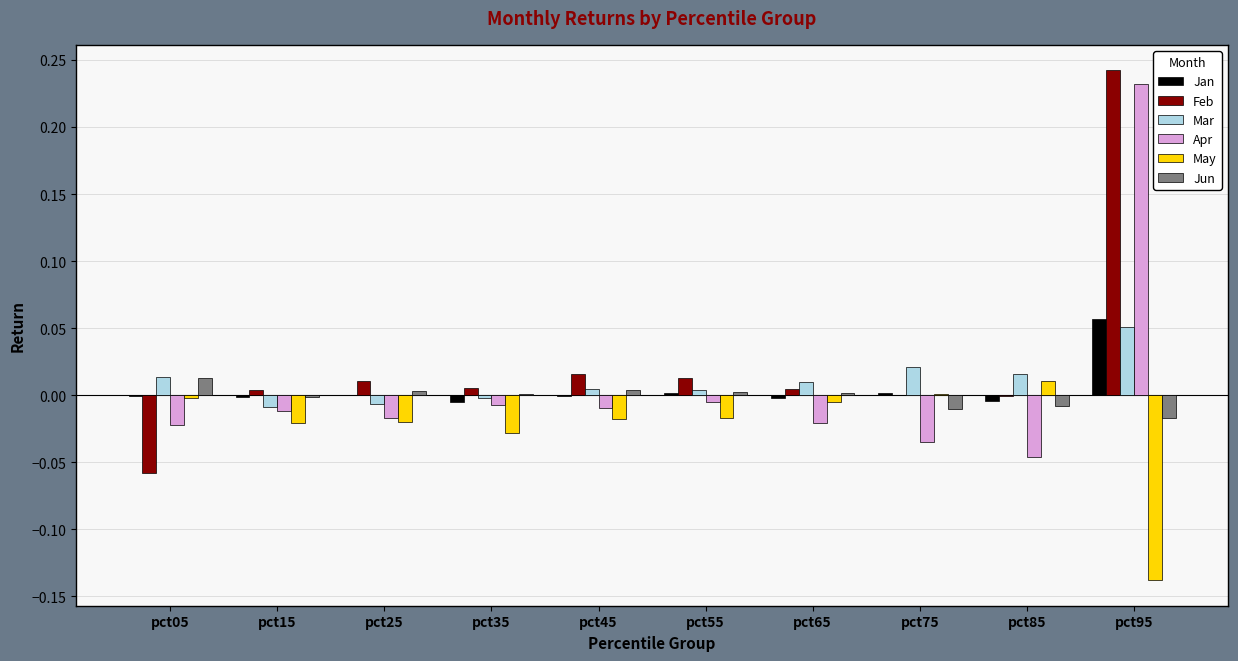

At which category is the sum across all series the highest?

pct95